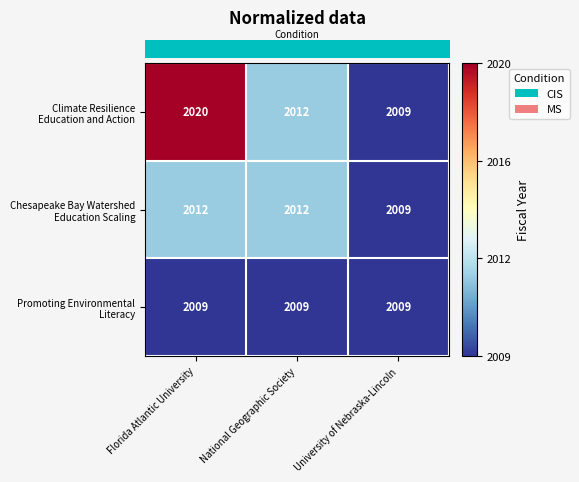

At which category is the sum across all series the highest?

Florida Atlantic University